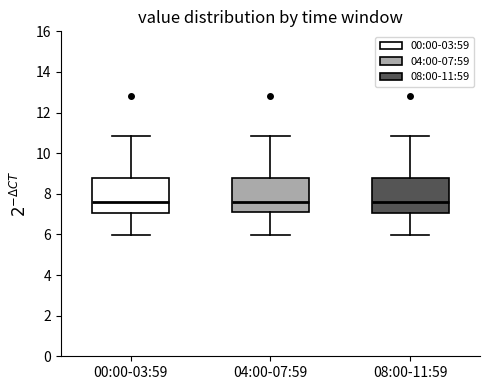

Reading left to right, transcribe this box plot: for each box, give where its median line is, the range the box spans, and where its two whiskers end, as read against the y-axis. The values are not printed on the chart, so give them approximately, as read against the axis.

00:00-03:59: median 7.6, box 7.0 to 8.8, whiskers 6.0 to 10.8
04:00-07:59: median 7.6, box 7.2 to 8.8, whiskers 6.0 to 10.8
08:00-11:59: median 7.6, box 7.0 to 8.8, whiskers 6.0 to 10.8